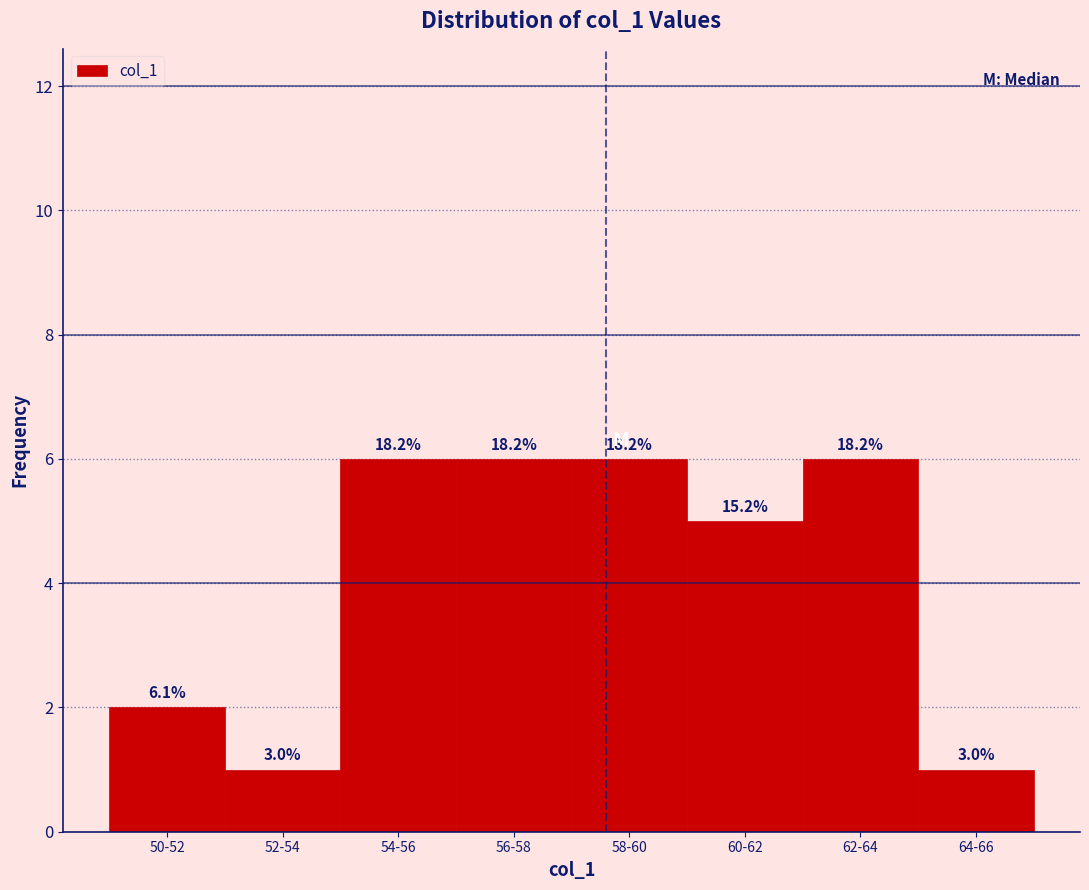

Does the chart contain any negative values?

No